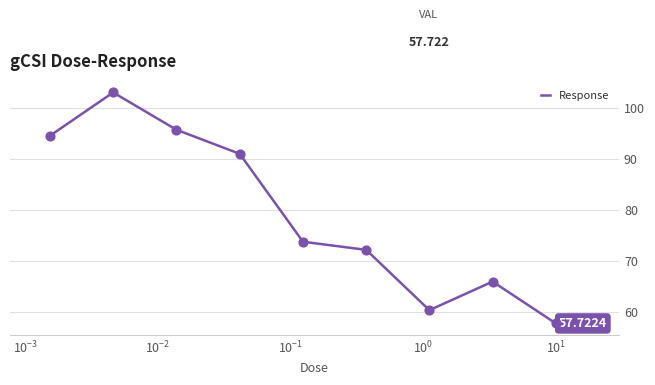

What is the difference between the maximum and minimum values?

45.4